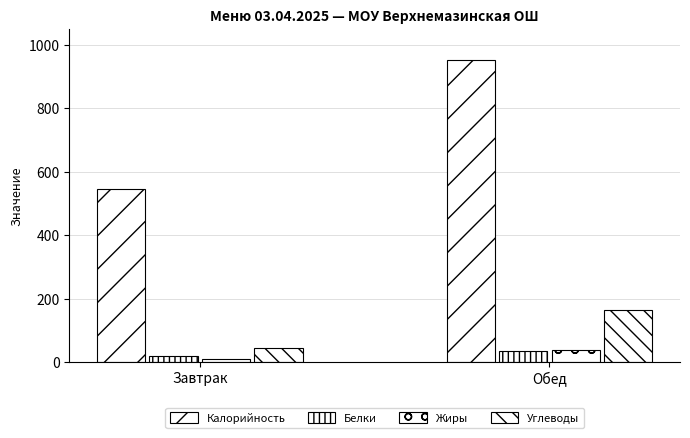

Reading left to right, list all the values displayed in this chart.

Калорийность: Завтрак=544.0	Обед=952.0
Белки: Завтрак=19.5	Обед=36.1
Жиры: Завтрак=11.0	Обед=36.6
Углеводы: Завтрак=43.2	Обед=162.8